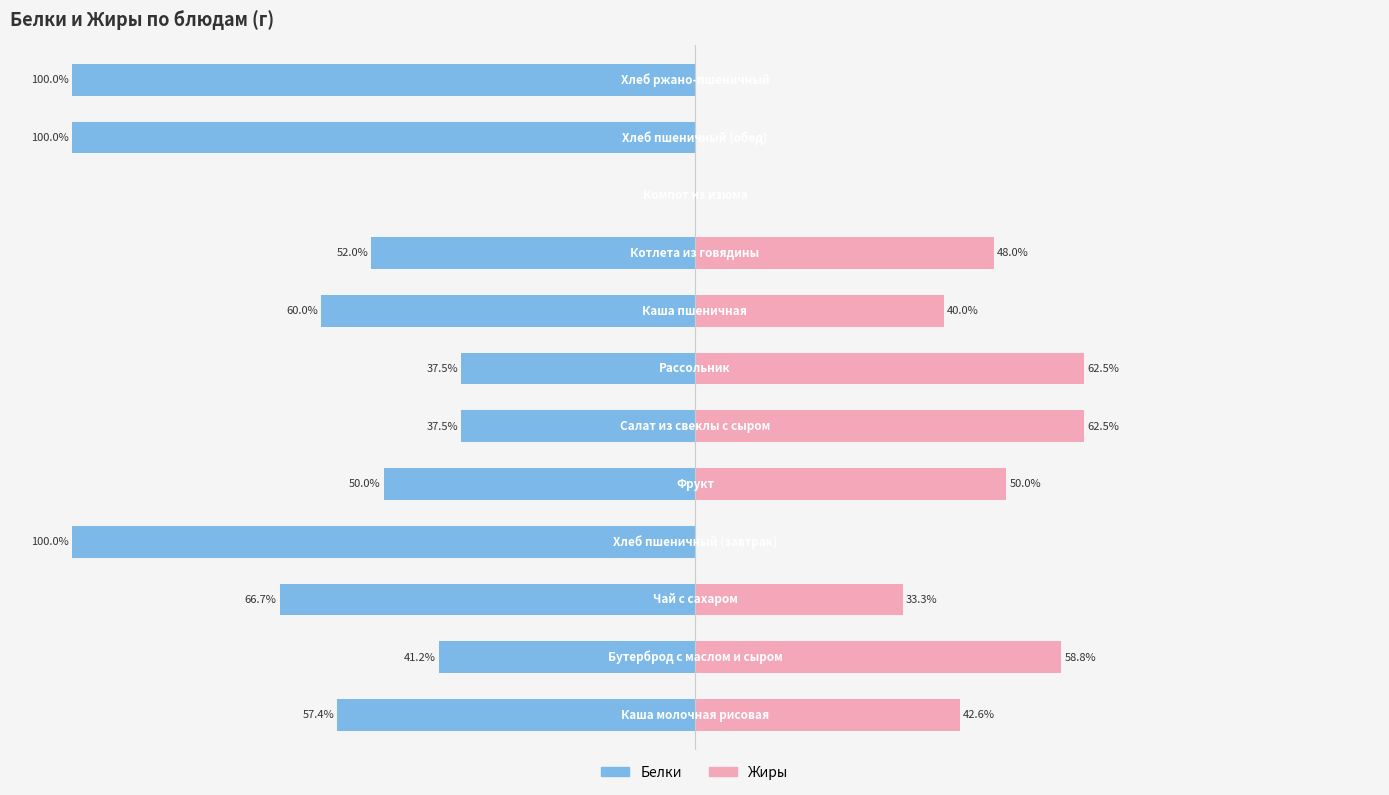

Which category has the lowest value in the Белки series?

3